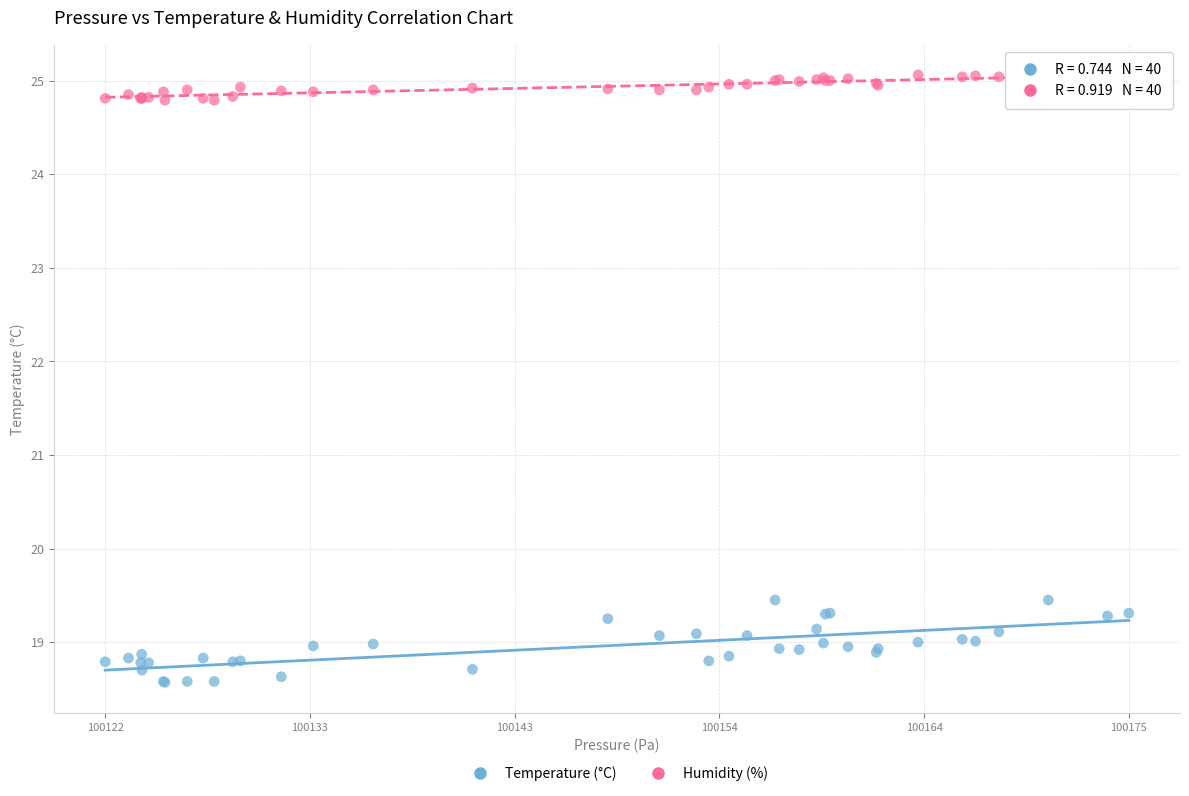

Which series contains the highest Y value?

Humidity (%)